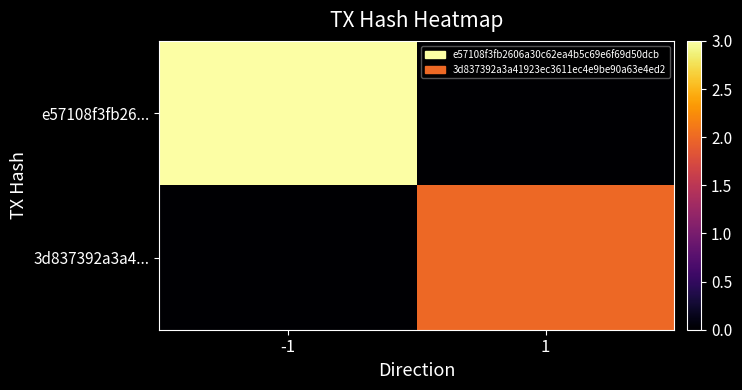

At how many categories does at least one series exceed 1?

2